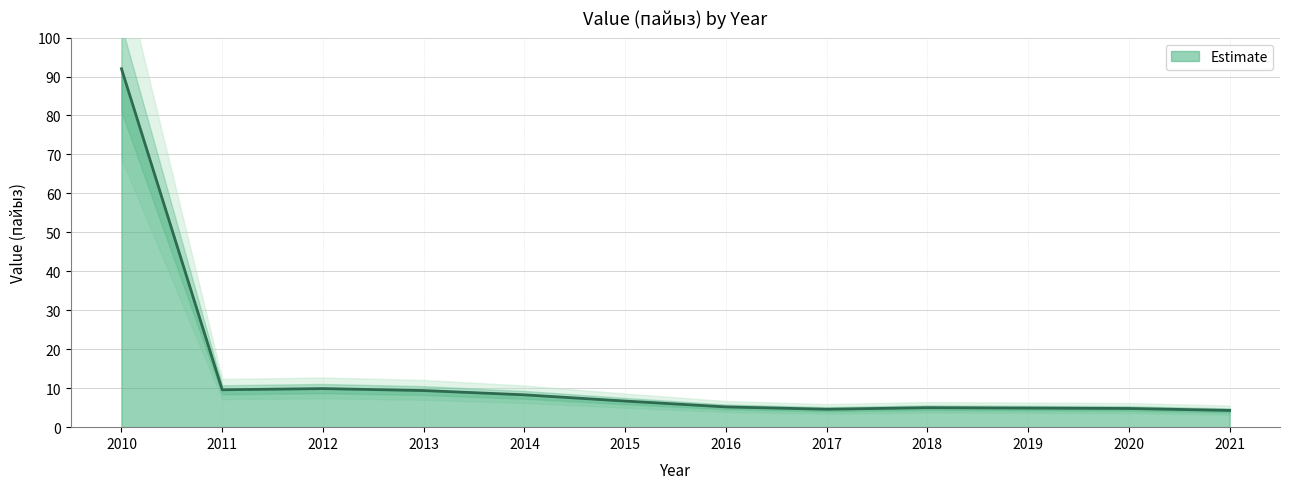

Reading right to left, extract all data points from this chart.

2021=4.3	2020=4.8	2019=4.9	2018=5.0	2017=4.6	2016=5.2	2015=6.7	2014=8.3	2013=9.4	2012=9.9	2011=9.6	2010=92.0